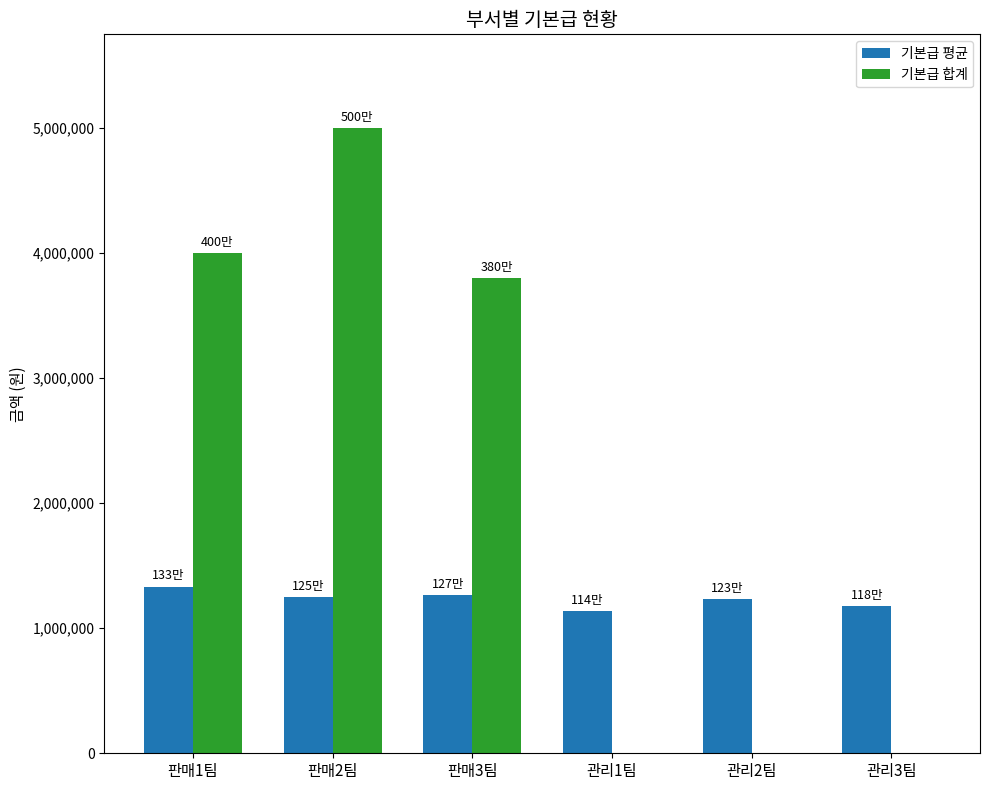

What is the average value of the 기본급 평균 series?

1232639